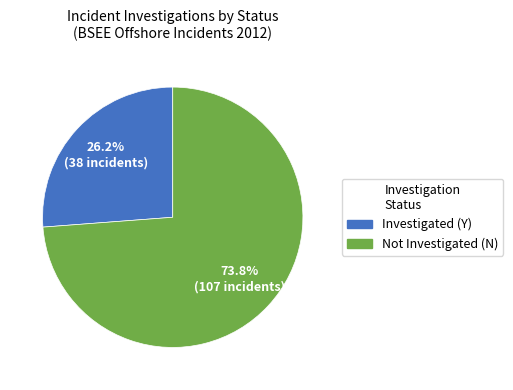

What is the smallest slice in the pie chart?

Investigated (Y)